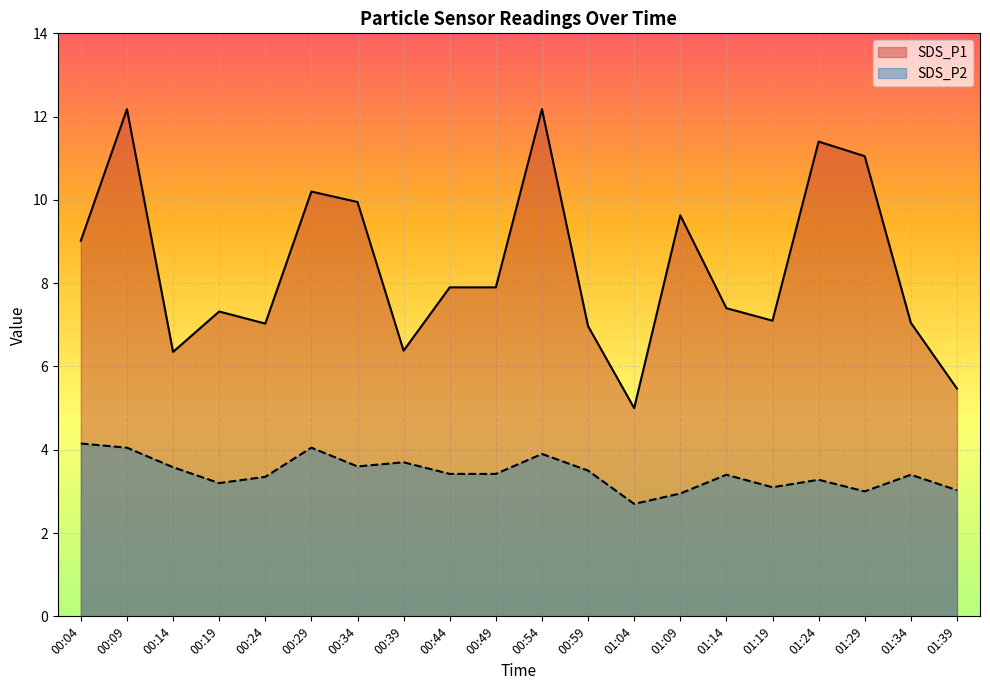

Rank the series at 01:19 from highest to lowest value.

SDS_P1, SDS_P2